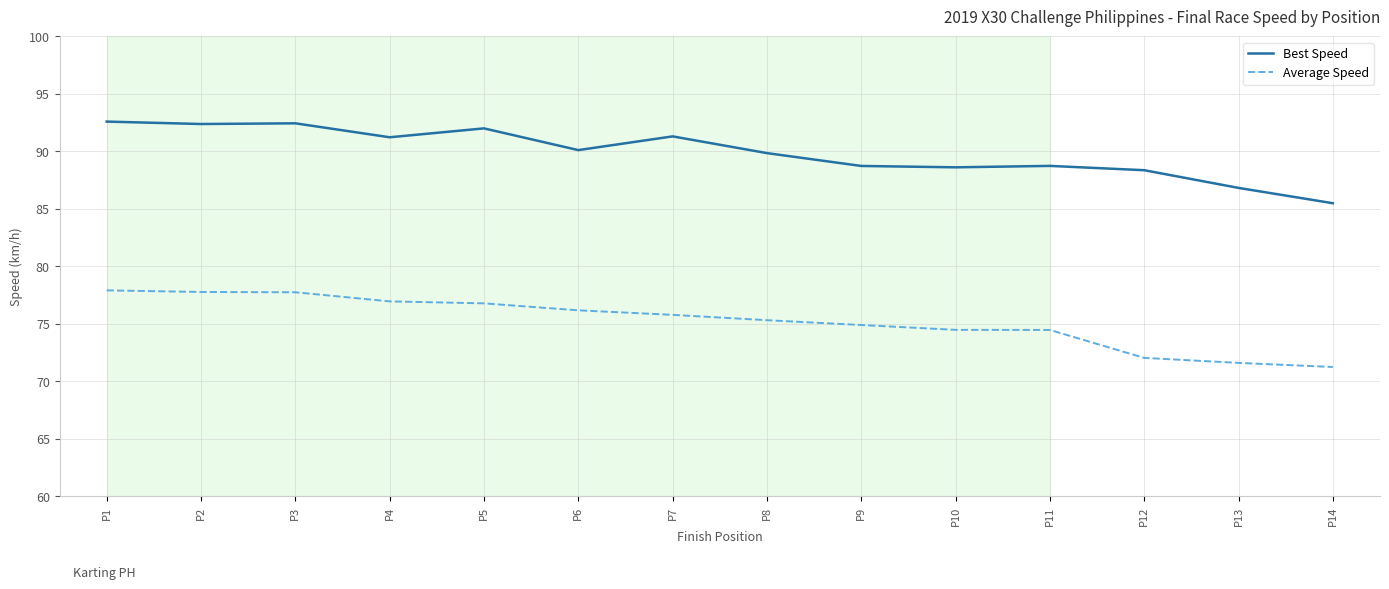

What is the total value across all series at P10?

163.1